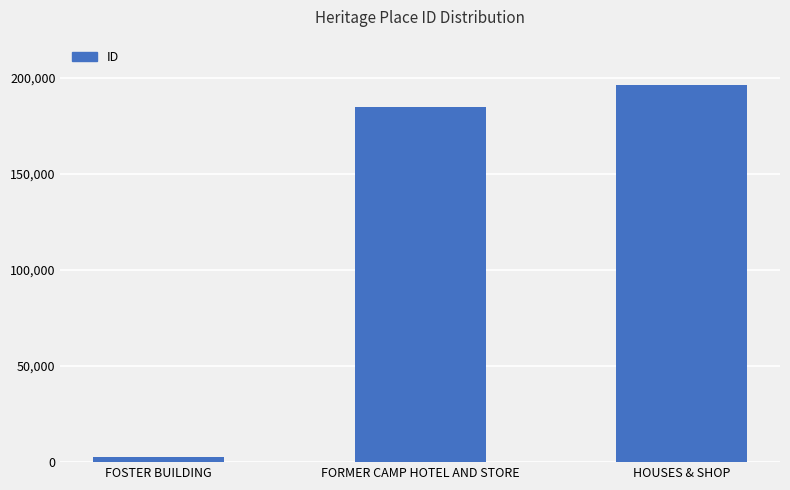

Reading right to left, list all the values displayed in this chart.

196411	184961	2551